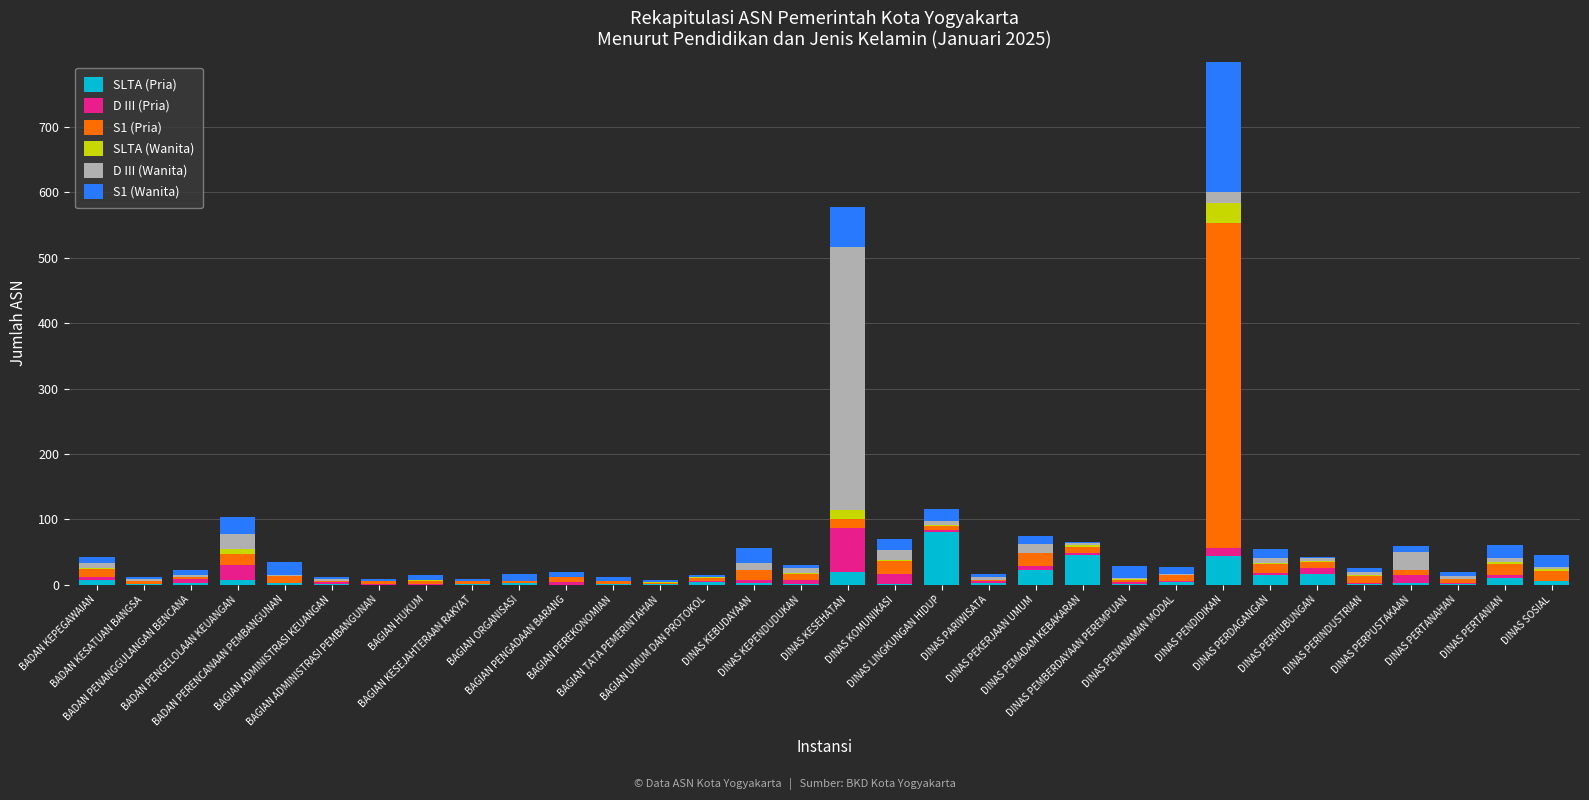

At which category is the sum across all series the highest?

DINAS PENDIDIKAN